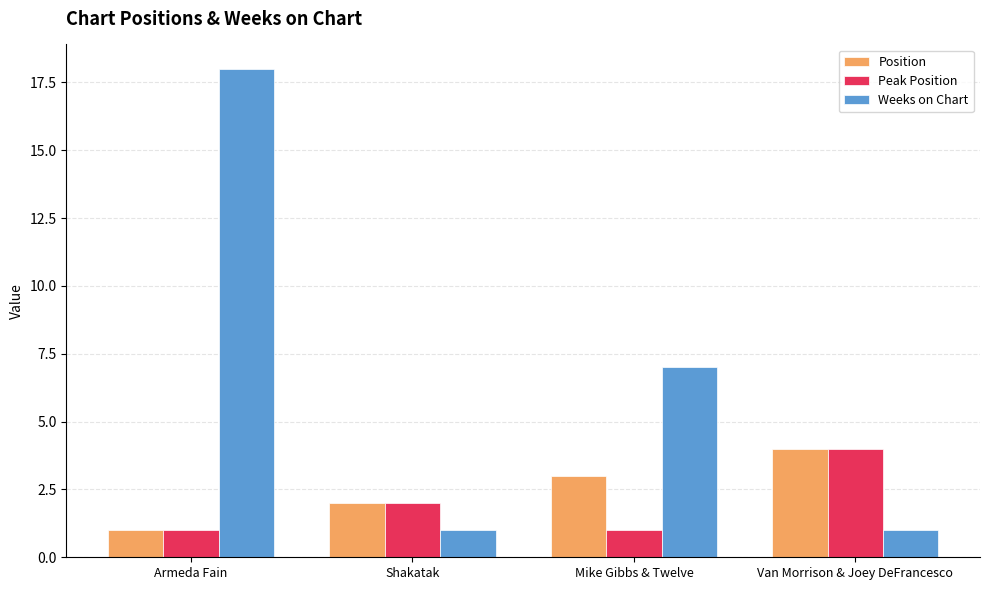

What position from the right is Armeda Fain?

4